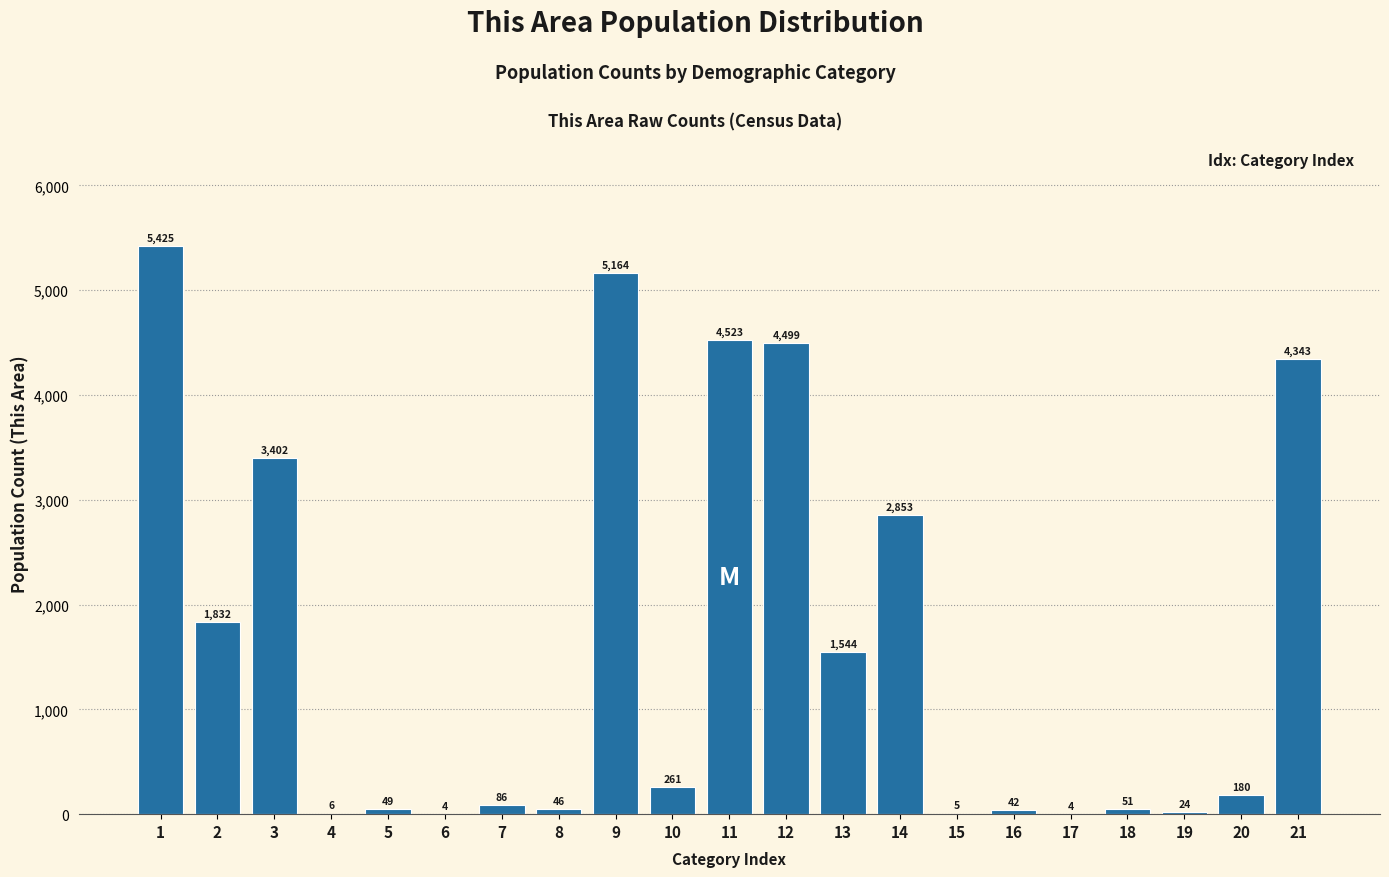

Reading left to right, what are all the values shown in this chart?

1=5425	2=1832	3=3402	4=6	5=49	6=4	7=86	8=46	9=5164	10=261	11=4523	12=4499	13=1544	14=2853	15=5	16=42	17=4	18=51	19=24	20=180	21=4343